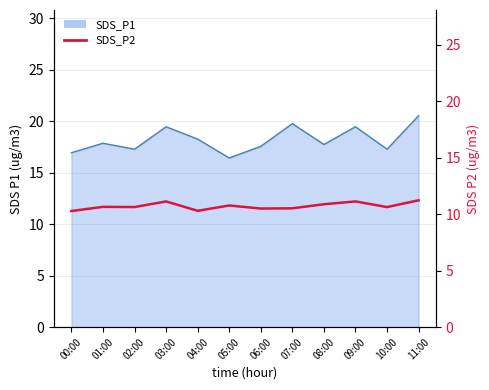

The value of SDS_P1_line at 01:00 is 17.9. True or false?

True